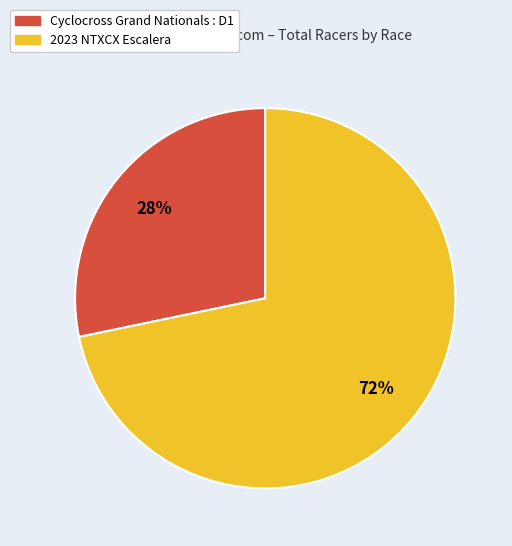

Combined, do 2023 NTXCX Escalera and Cyclocross Grand Nationals : D1 account for over 50%?

Yes